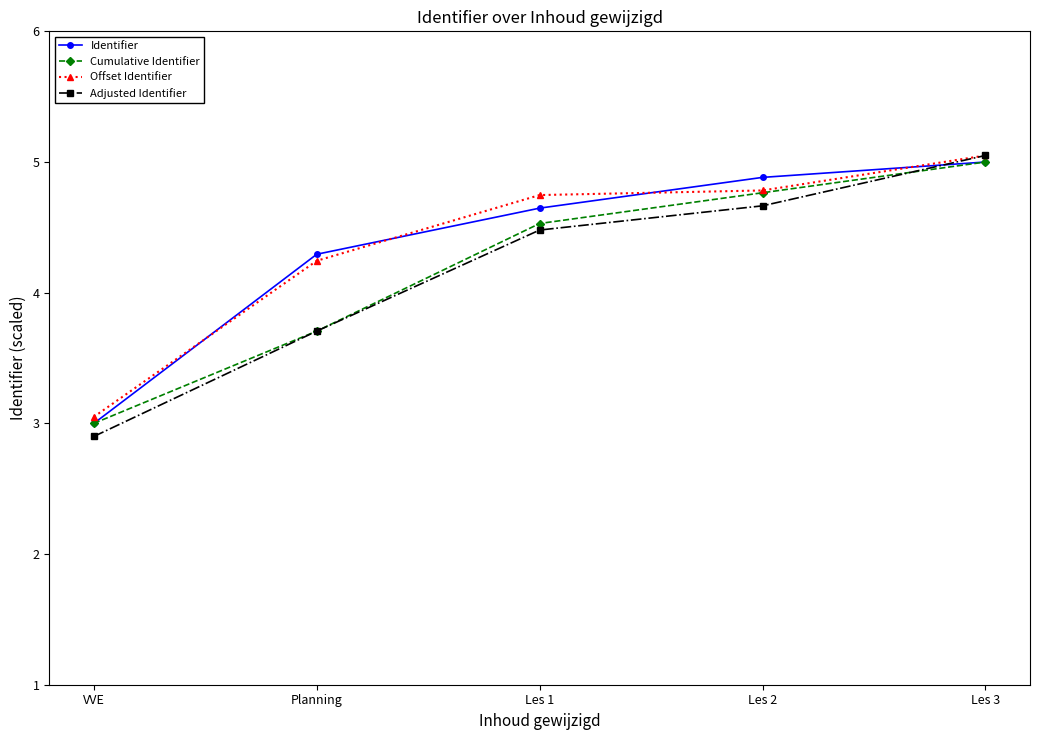

Does the chart display data point markers on the line(s)?

Yes